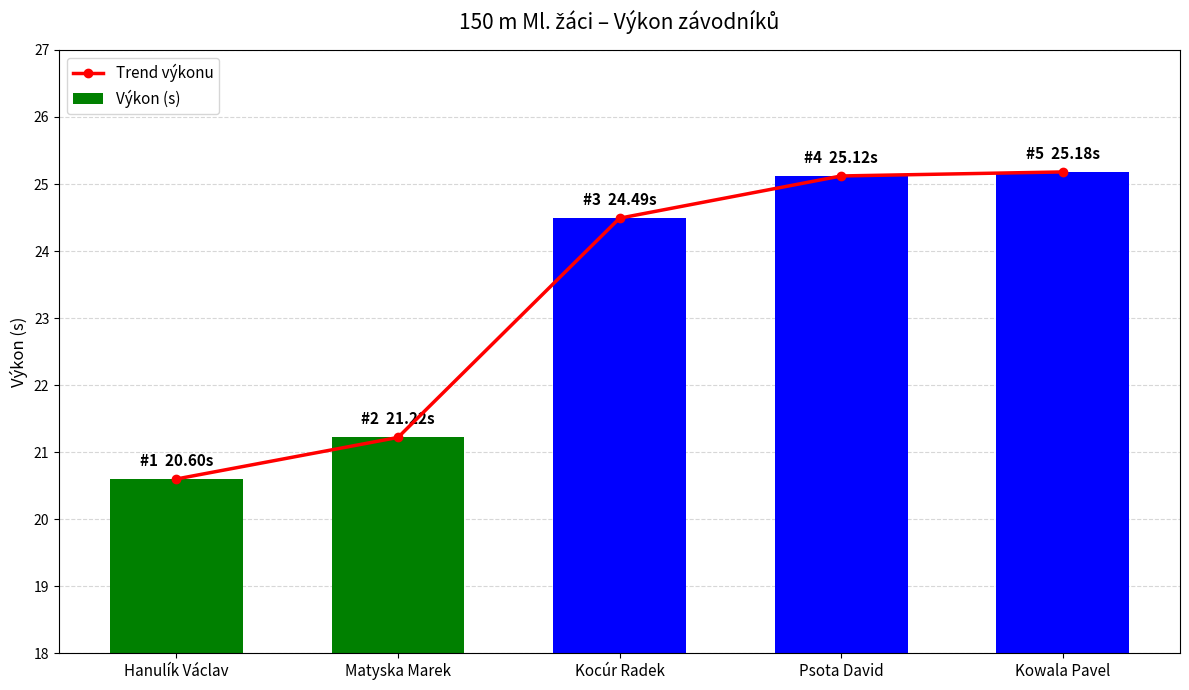

The value of Trend výkonu at Psota David is 25.1. True or false?

True